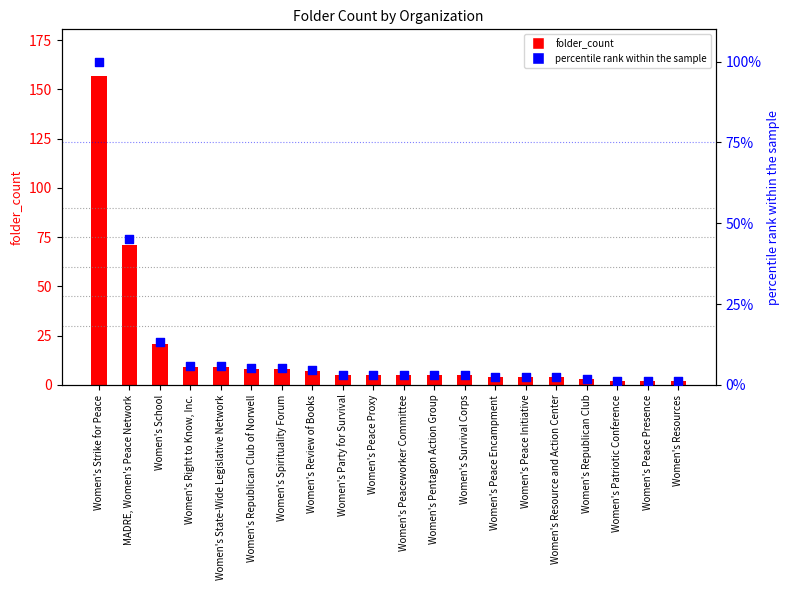

Which series has the widest spread of Y values?

folder_count